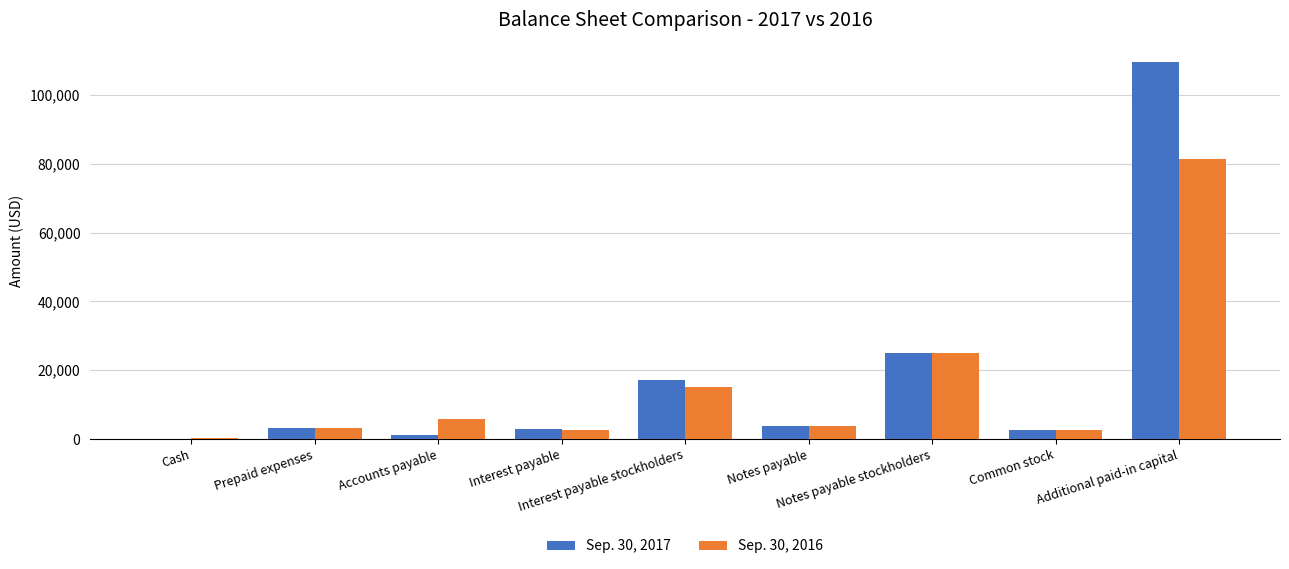

Reading right to left, transcribe all the data shown in this chart.

Sep. 30, 2017: Additional paid-in capital=109672	Common stock=2505	Notes payable stockholders=25100	Notes payable=3774	Interest payable stockholders=17122	Interest payable=2968	Accounts payable=1200	Prepaid expenses=3333	Cash=46
Sep. 30, 2016: Additional paid-in capital=81412	Common stock=2505	Notes payable stockholders=25100	Notes payable=3774	Interest payable stockholders=15115	Interest payable=2666	Accounts payable=5800	Prepaid expenses=3333	Cash=203